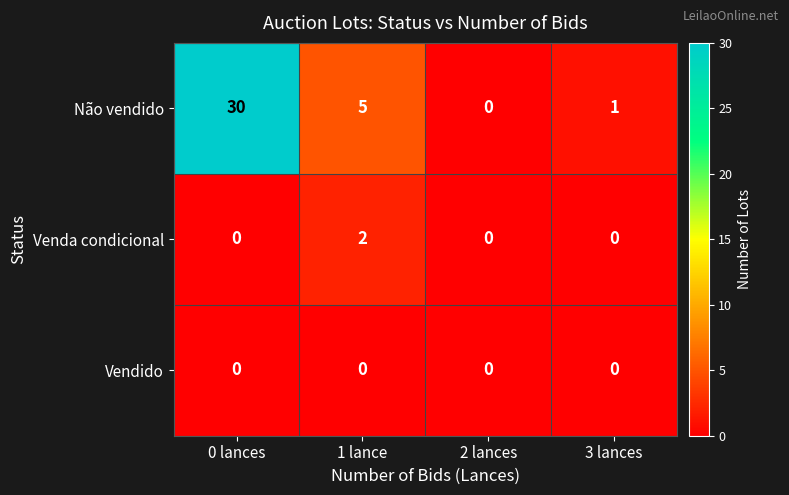

Between 0 lances and 3 lances, which series saw the biggest shift?

Não vendido